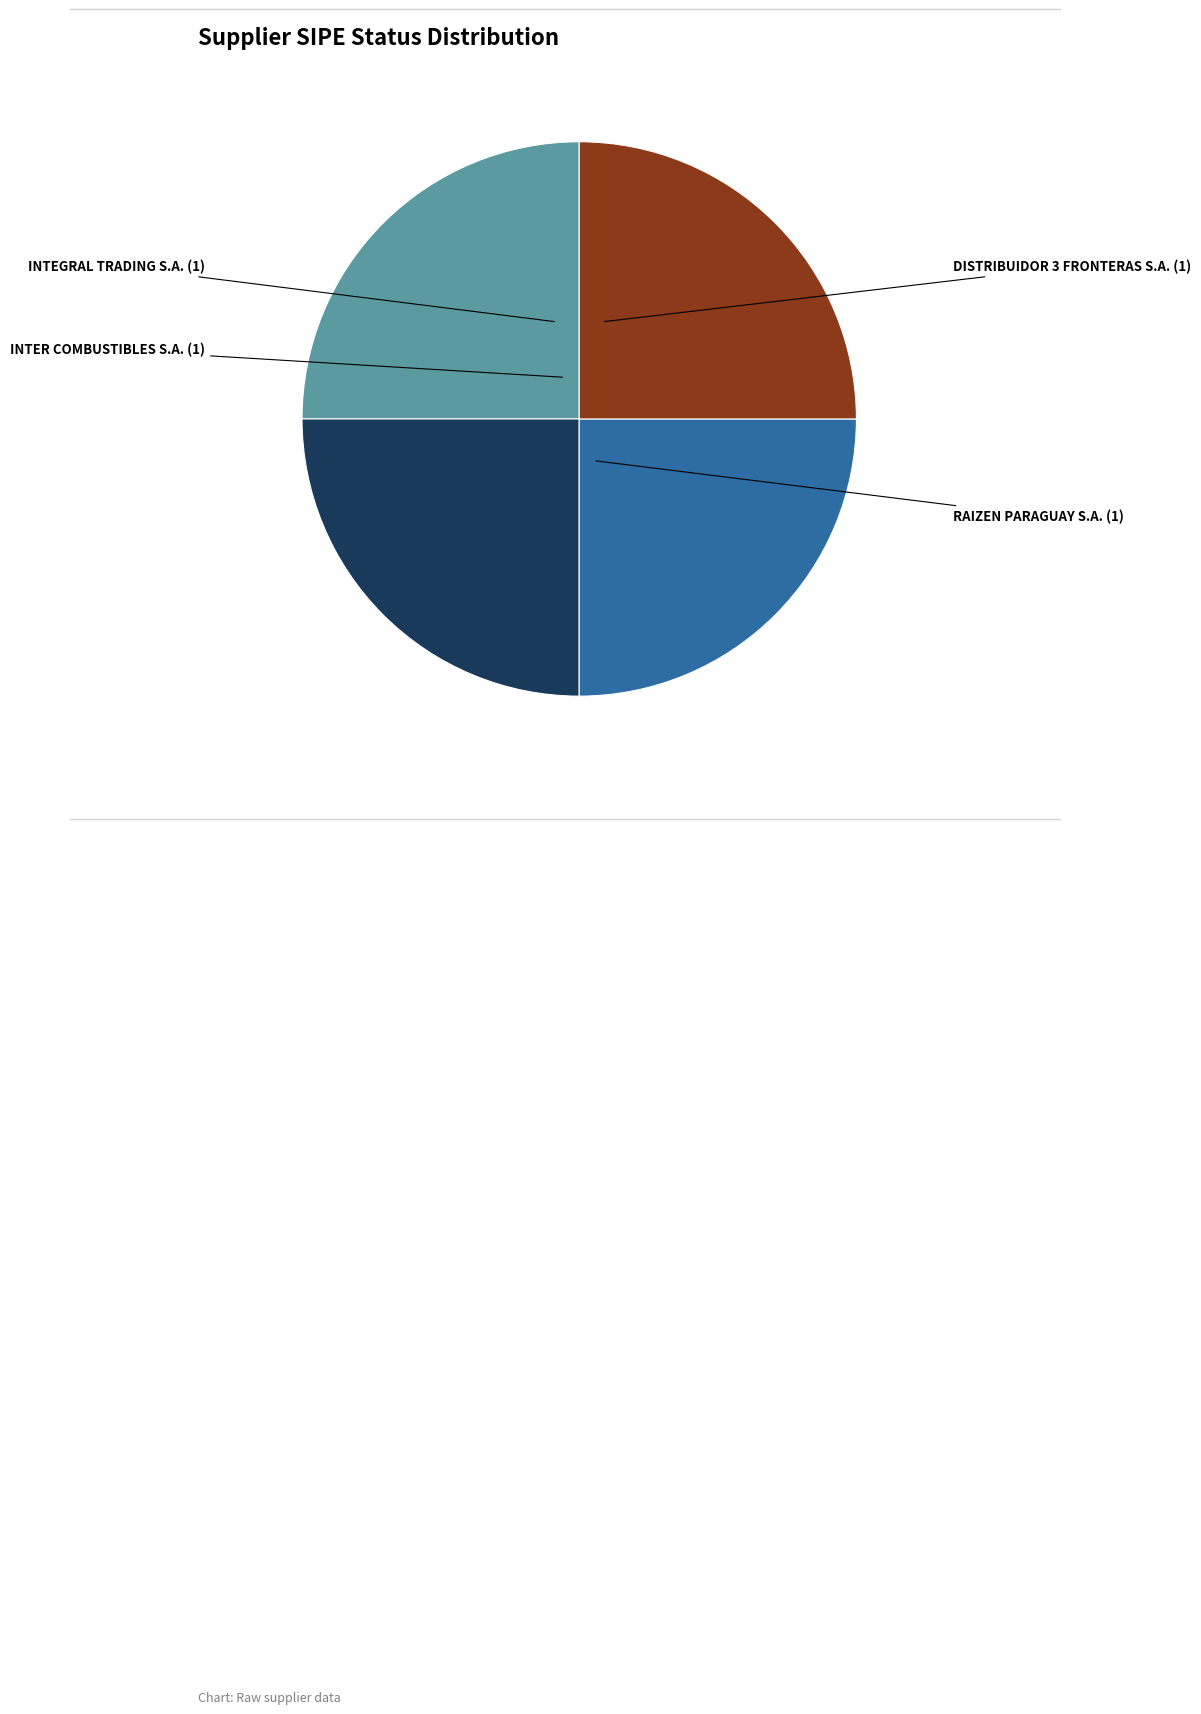

Does INTEGRAL TRADING S.A. account for over 50% of the chart?

No